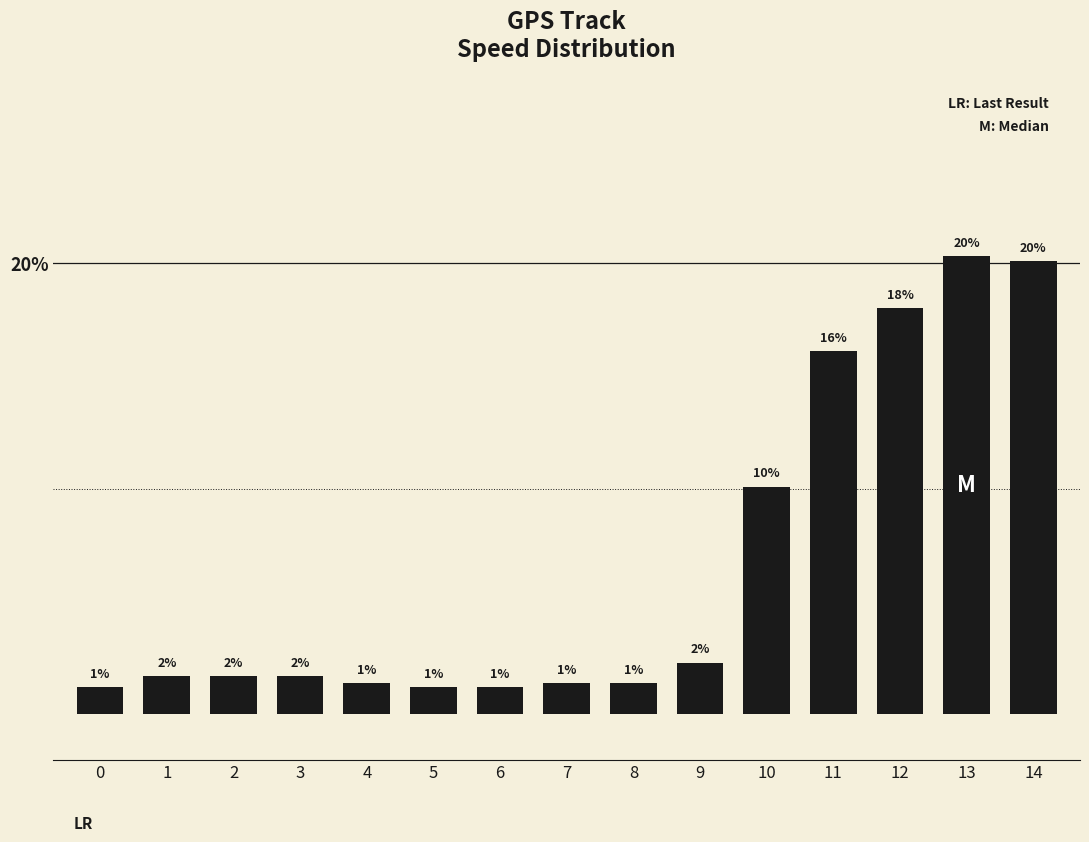

What is the ratio of the value at 7 to the value at 8?

1.0